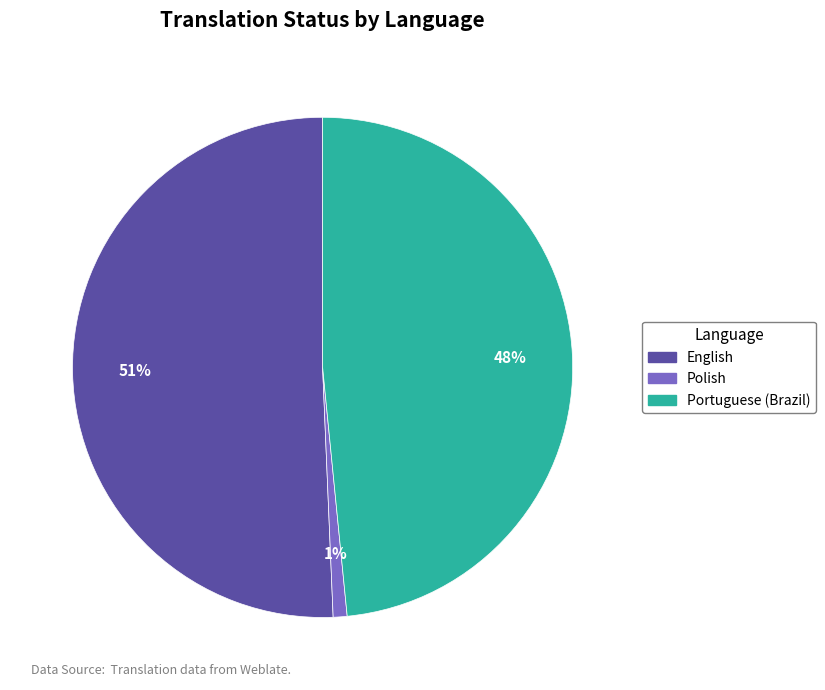

Count the number of slices in the pie.

3